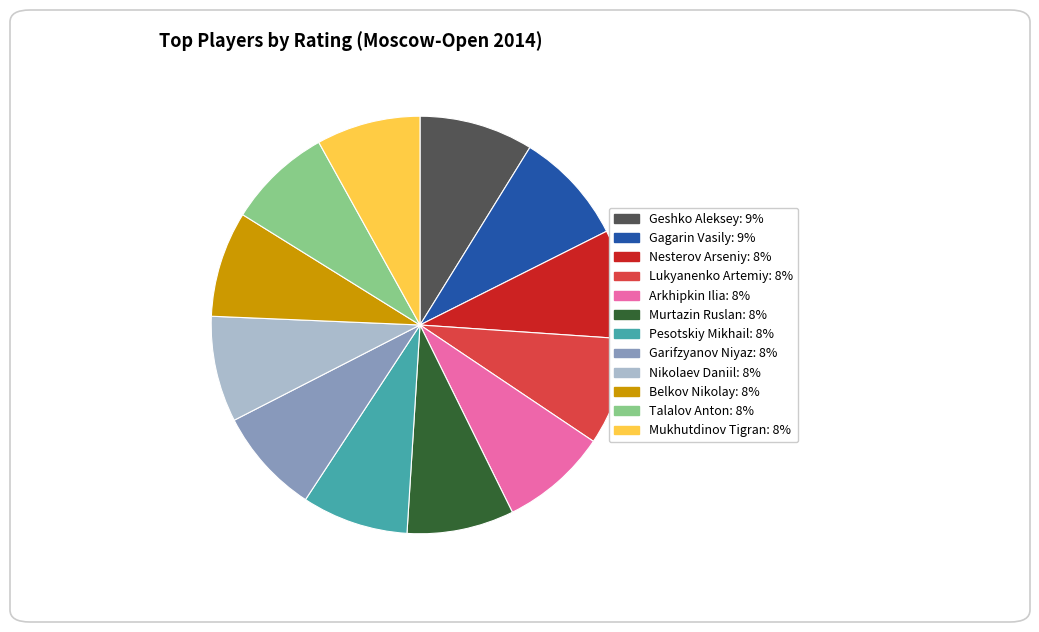

What is the ratio of the value at Talalov Anton to the value at Nesterov Arseniy?

1.0